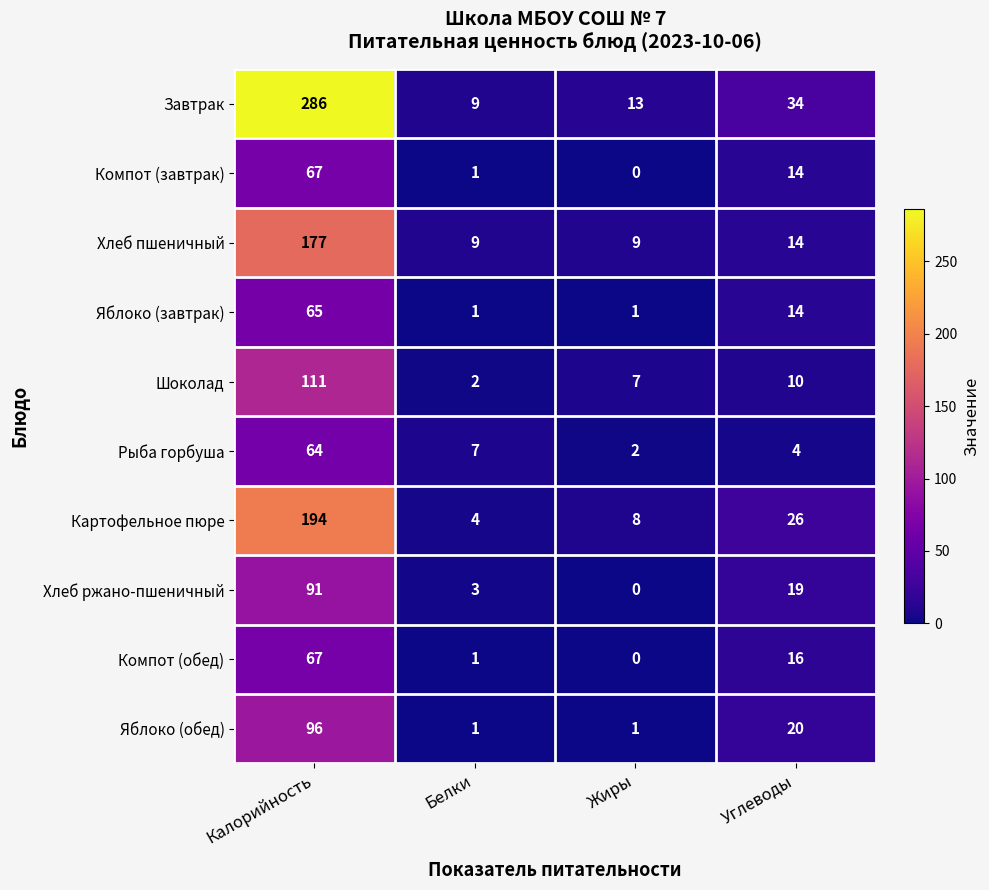

What is the total value across all series at Белки?

38